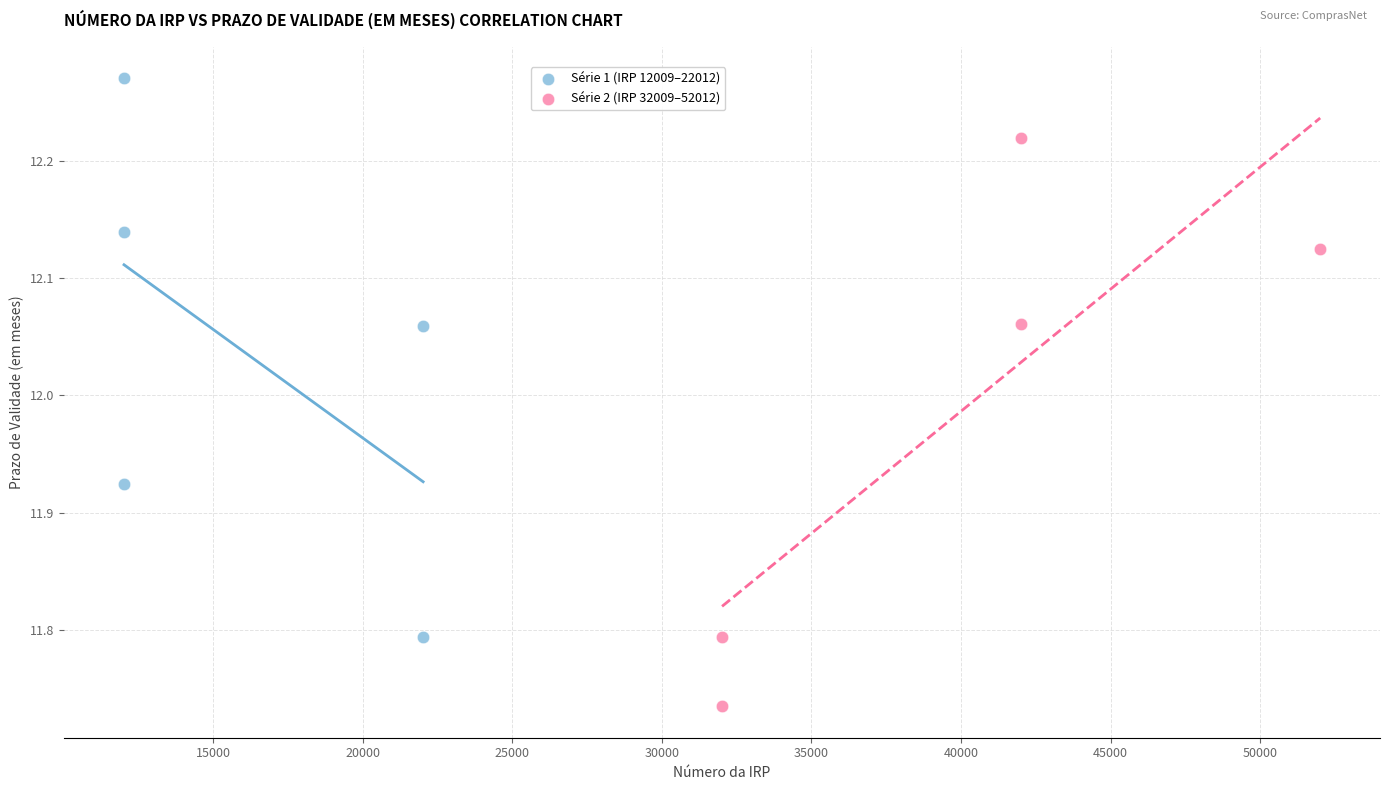

Which series contains the highest Y value?

Série 1 (IRP 12009–22012)